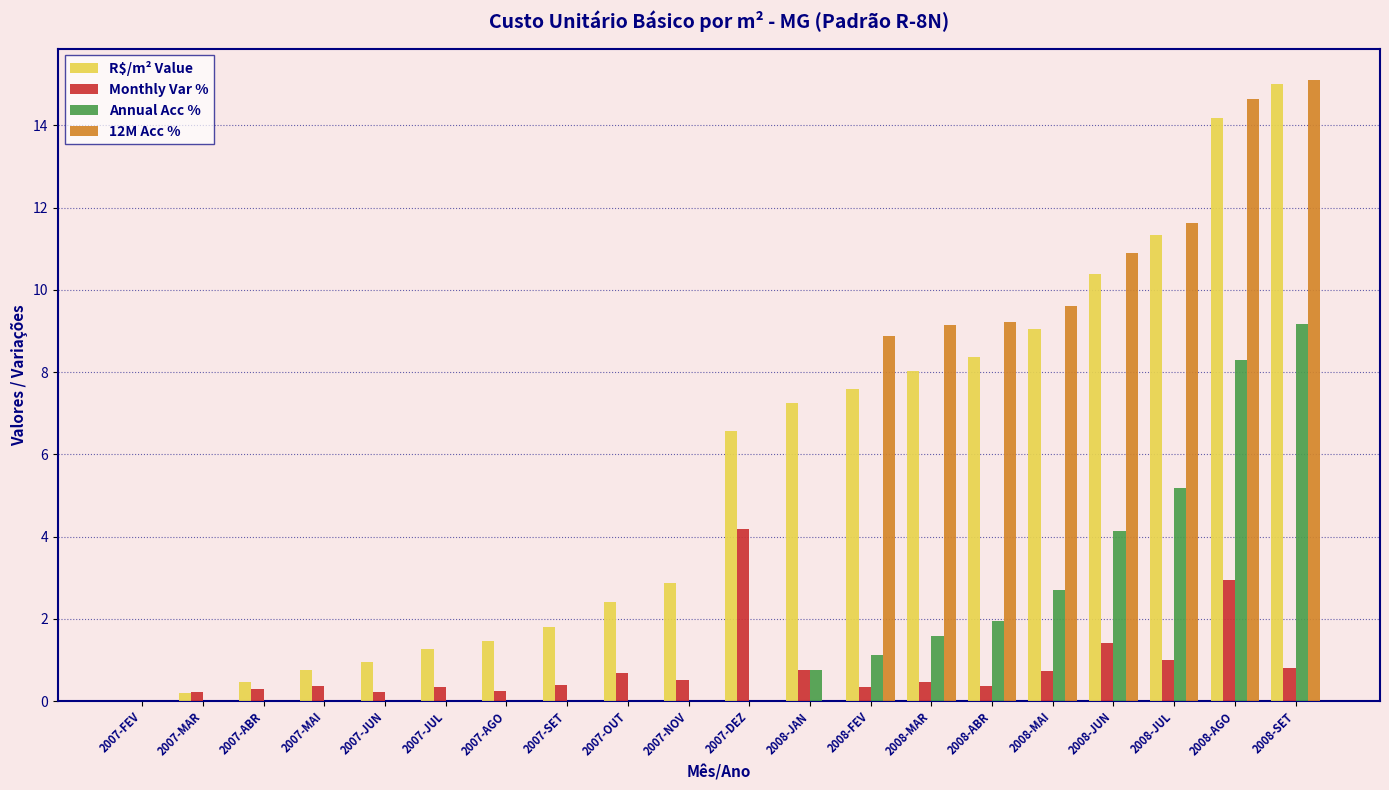

What is the maximum value for 12M Acc %?

15.1